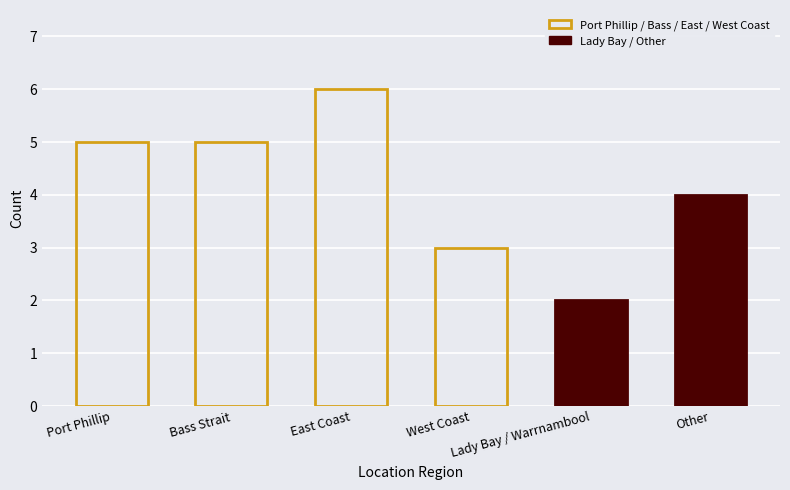

Does the chart contain stacked bars?

No